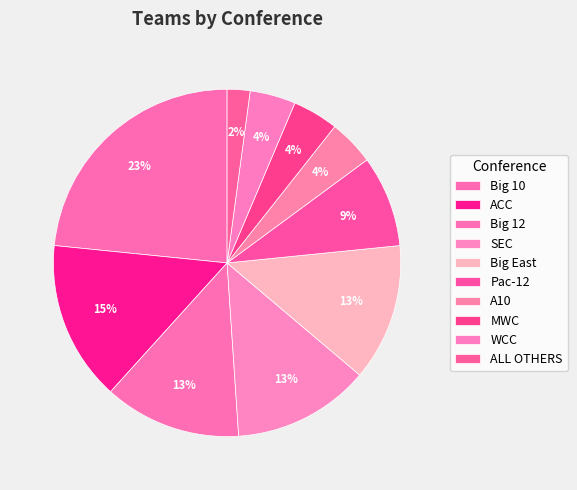

How many slices are in this pie chart?

10